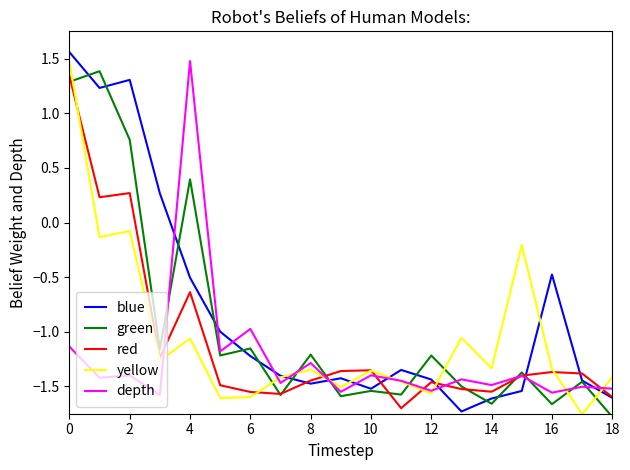

What are all the series names shown in the legend?

blue, green, red, yellow, depth